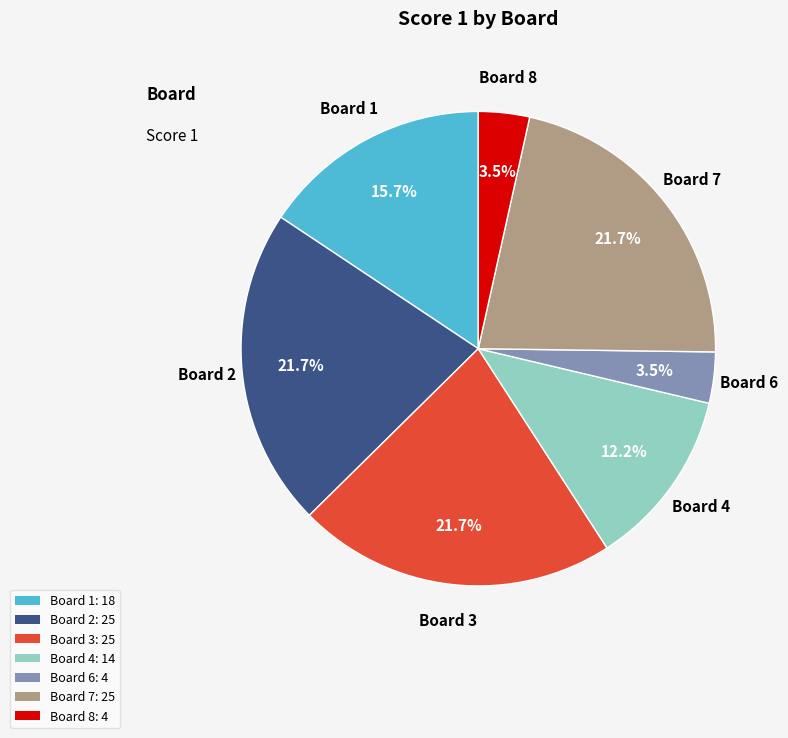

Is the sum of Board 7: 25 and Board 4: 14 greater than half?

No